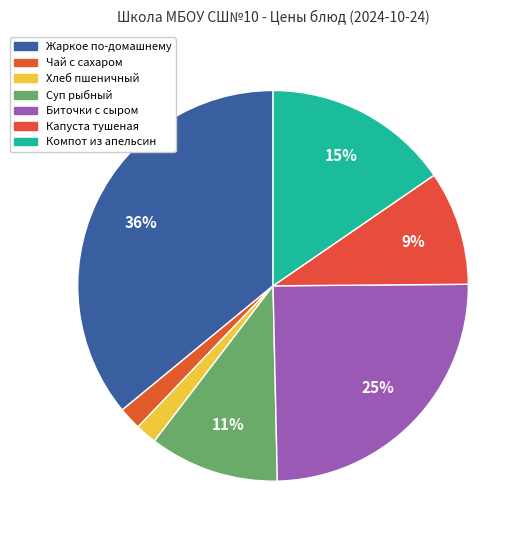

What percentage is the Хлеб пшеничный slice, to the nearest percent?

2%